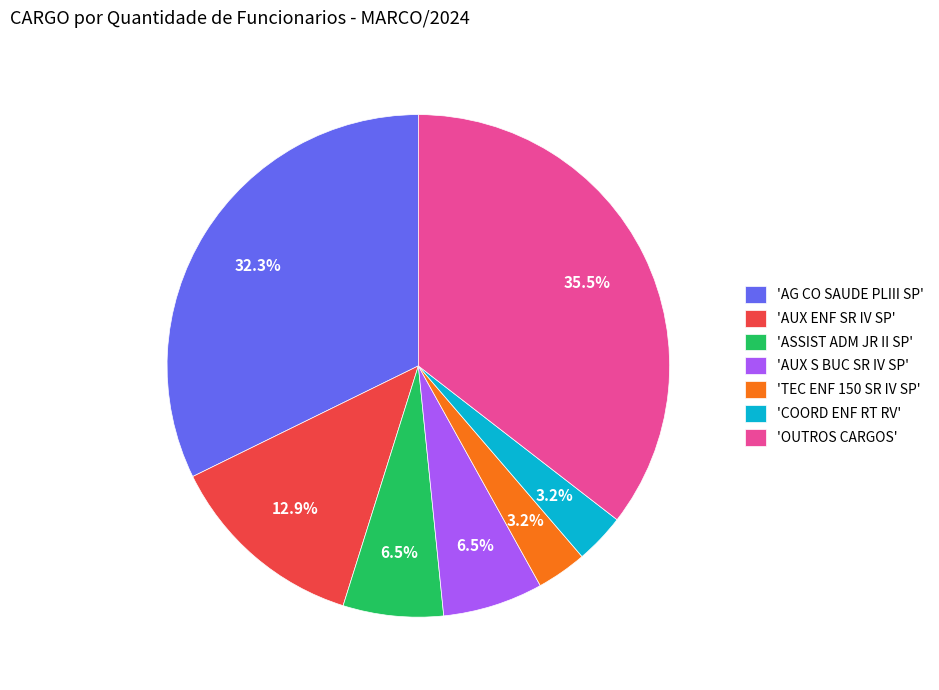

How many slices are in this pie chart?

7